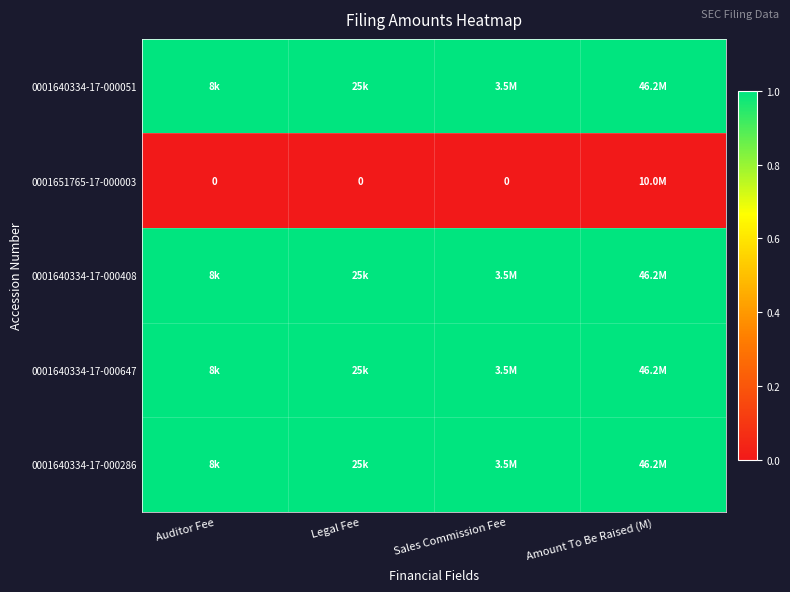

The value of 0001640334-17-000051 at Auditor Fee is 1. True or false?

True